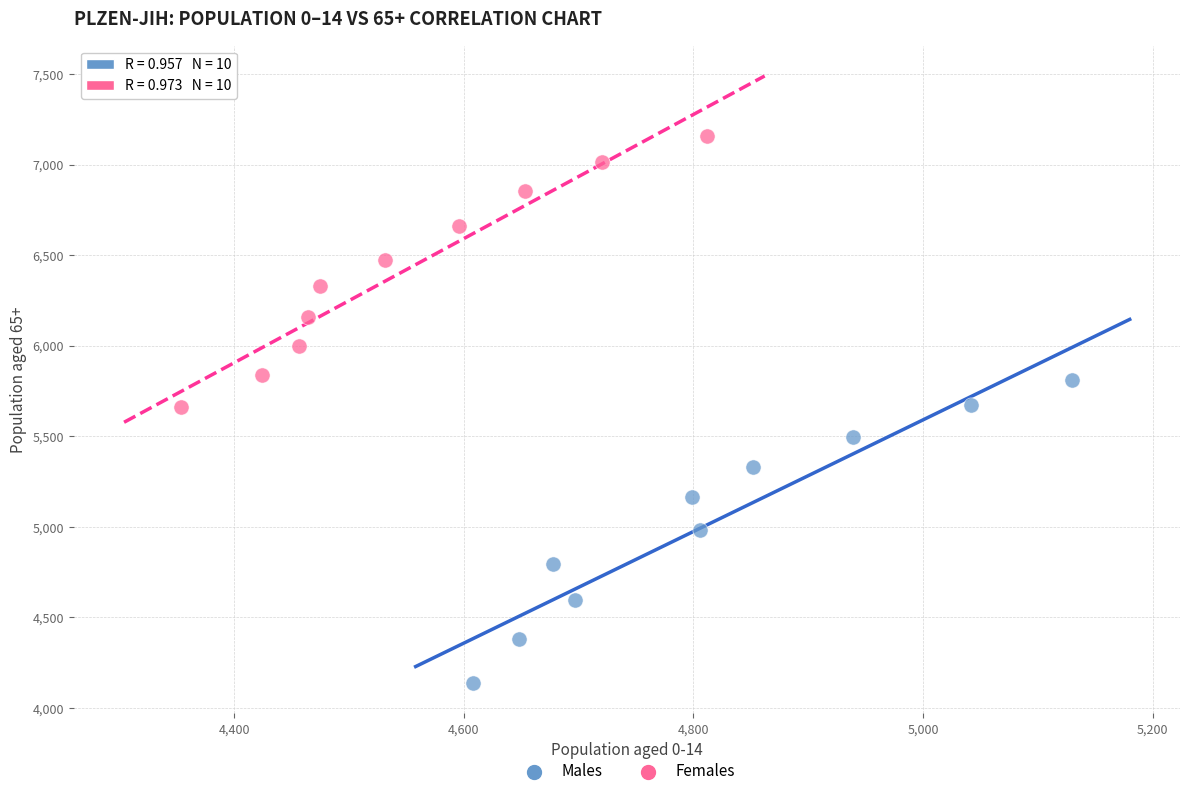

Which series has the widest spread of Y values?

Males